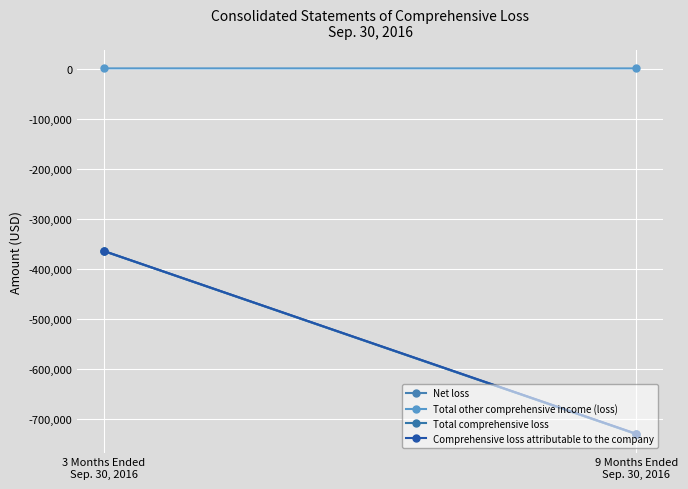

What position from the right is 3 Months Ended
Sep. 30, 2016?

2